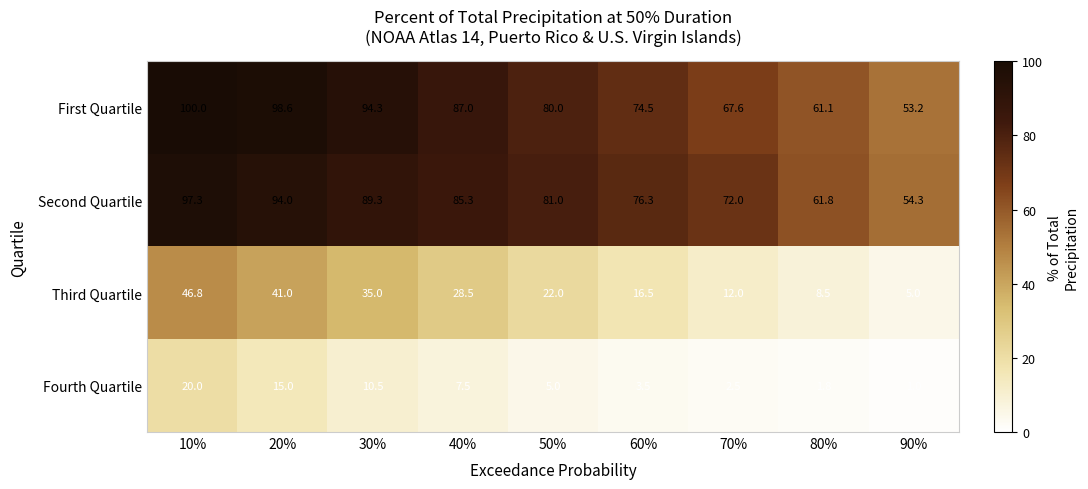

What is the total value across all series at 70%?

154.1